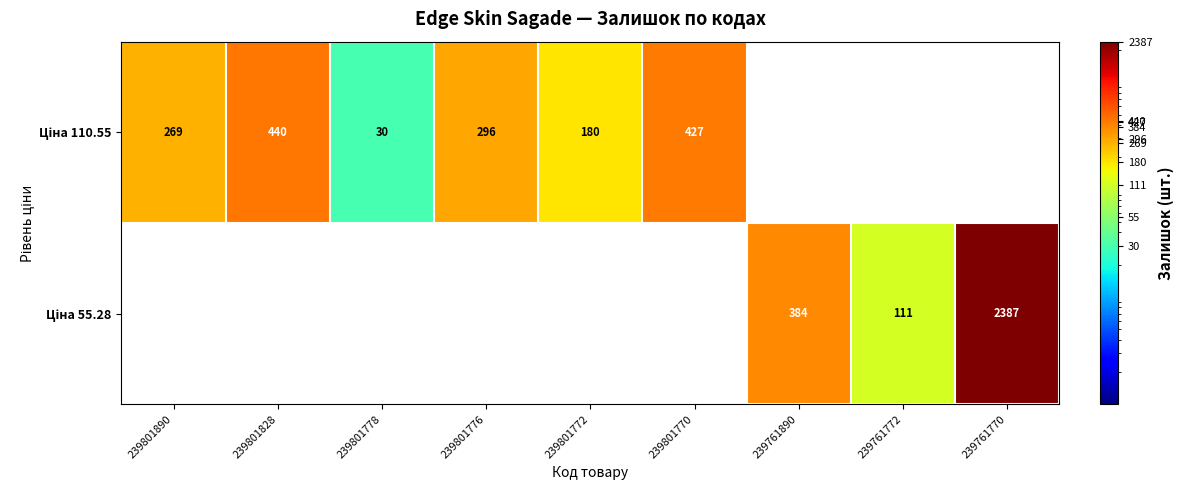

At which category does the chart reach its minimum across all series?

239801778